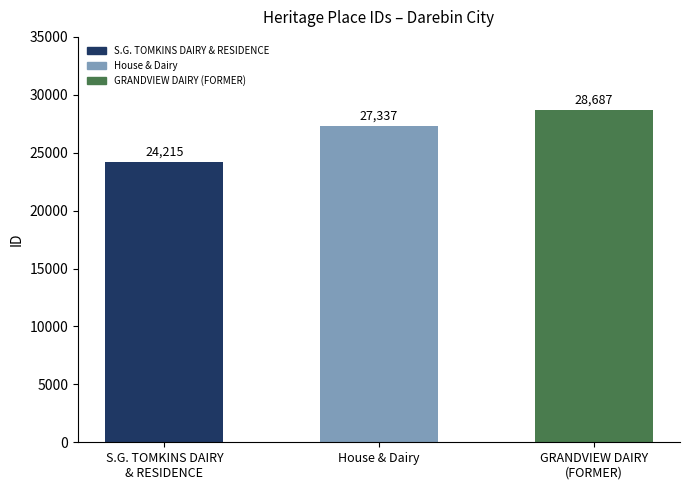

The value at S.G. TOMKINS DAIRY
& RESIDENCE is 24215. True or false?

True